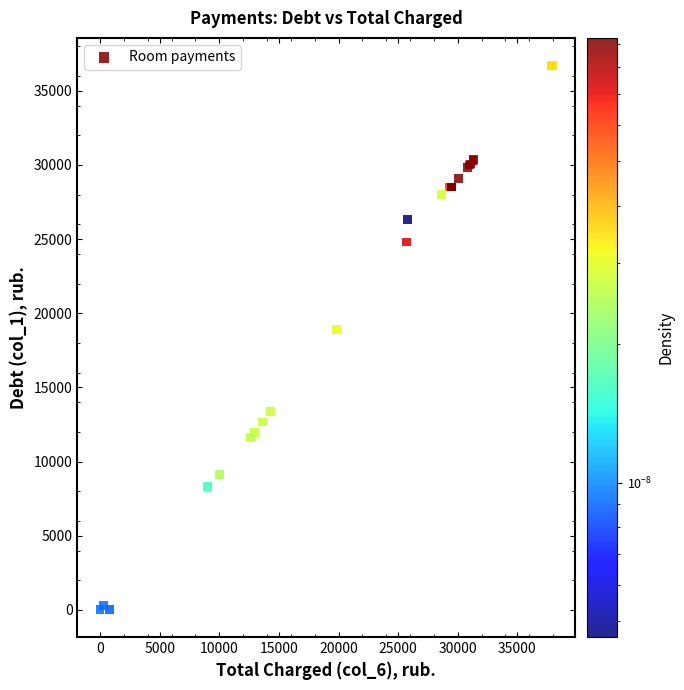

What Y value in the scatter plot is closest to 18365?

18885.0